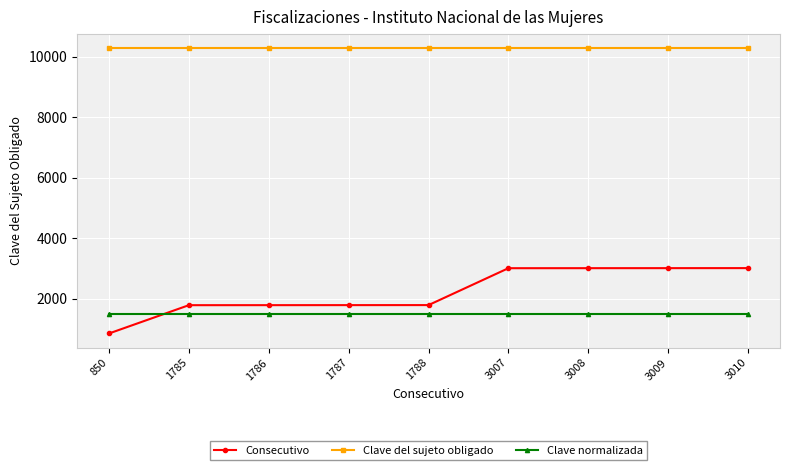

How many series are shown in this chart?

3